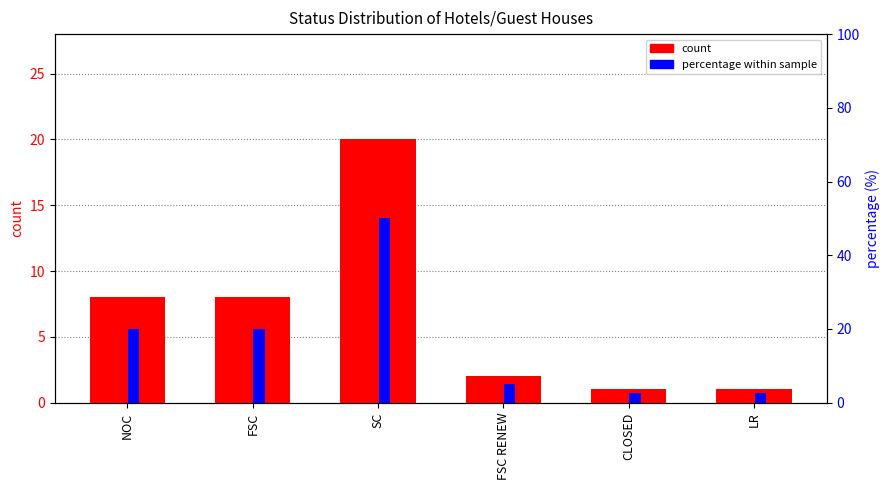

What is the total value across all series at FSC?

28.0